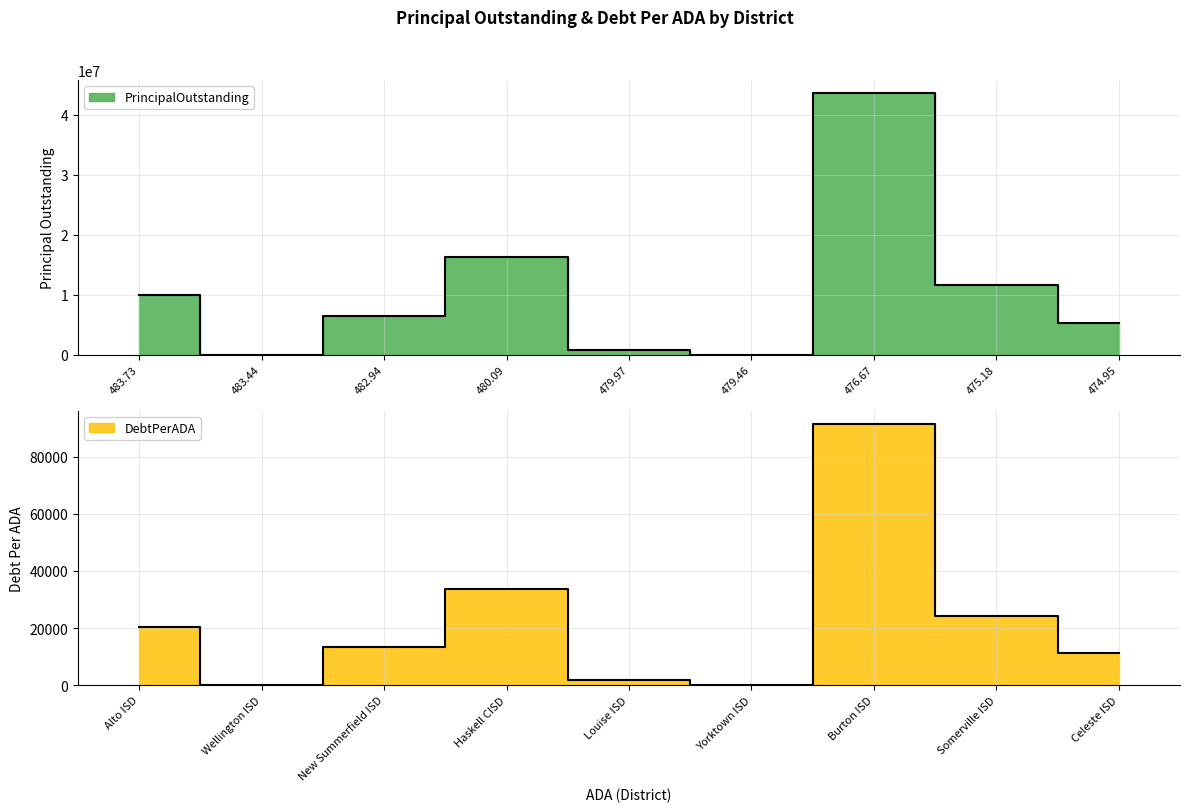

Which series has the largest range (max minus min)?

PrincipalOutstanding